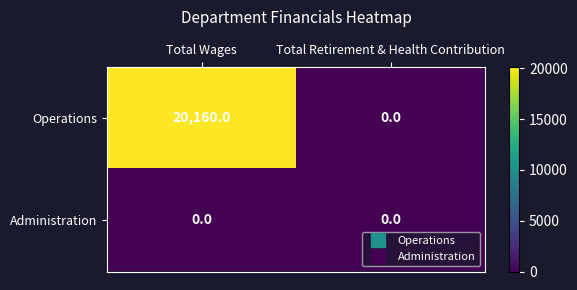

What is the sum of the Operations values at Total Retirement & Health Contribution and Total Wages?

20160